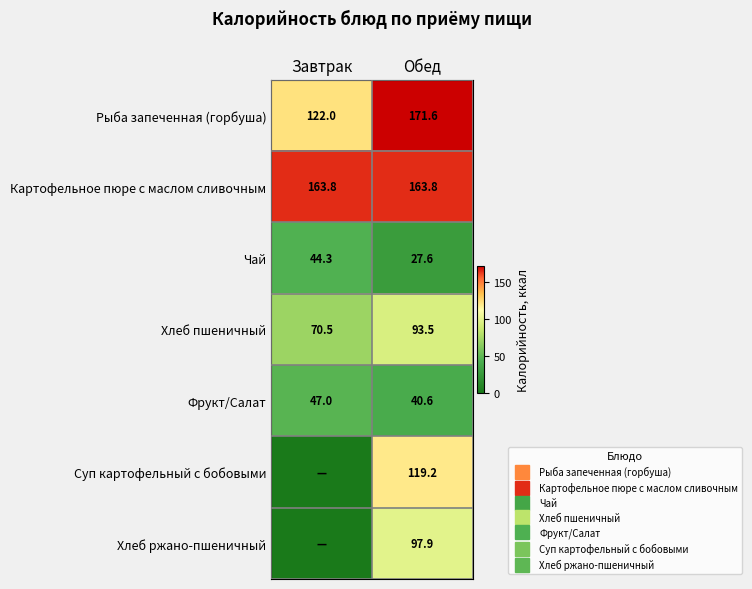

What is the maximum value shown in the chart?

171.6